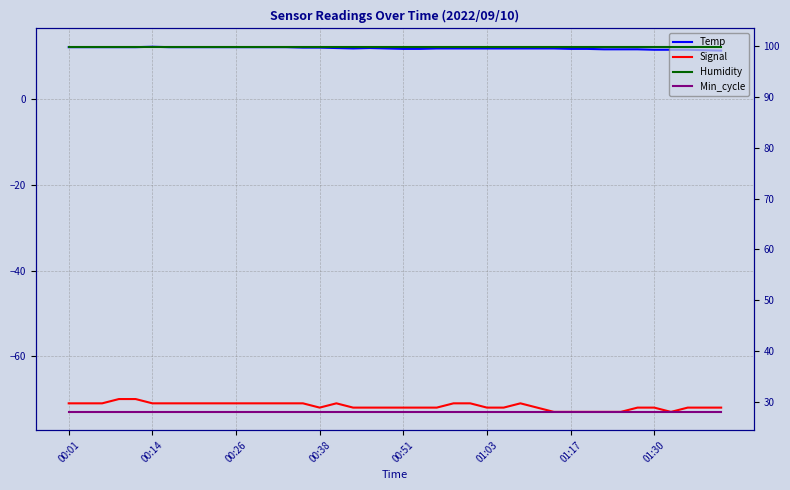

What is the value of the Temp point at the 9th from the left?

12.2